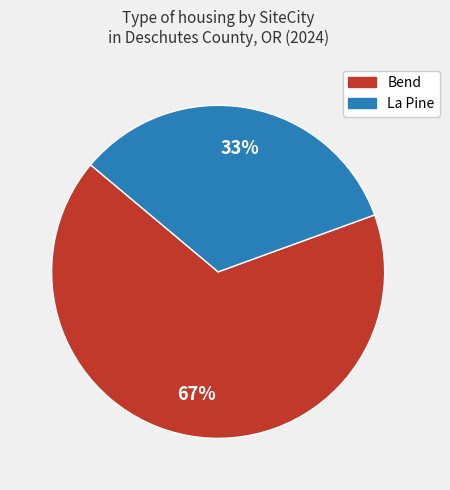

What percentage is the Bend slice, to the nearest percent?

67%